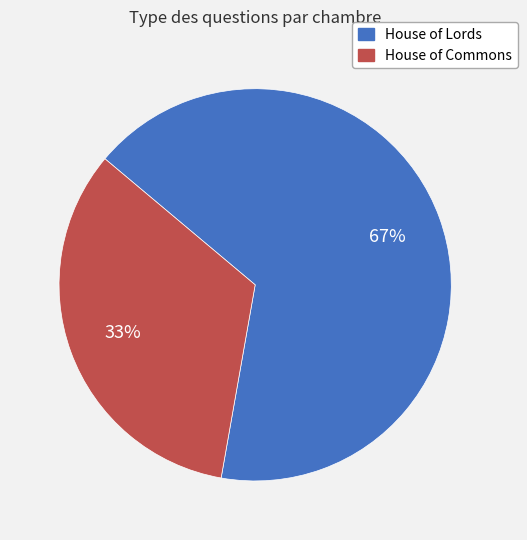

To the nearest percent, what is the average slice percentage?

50%